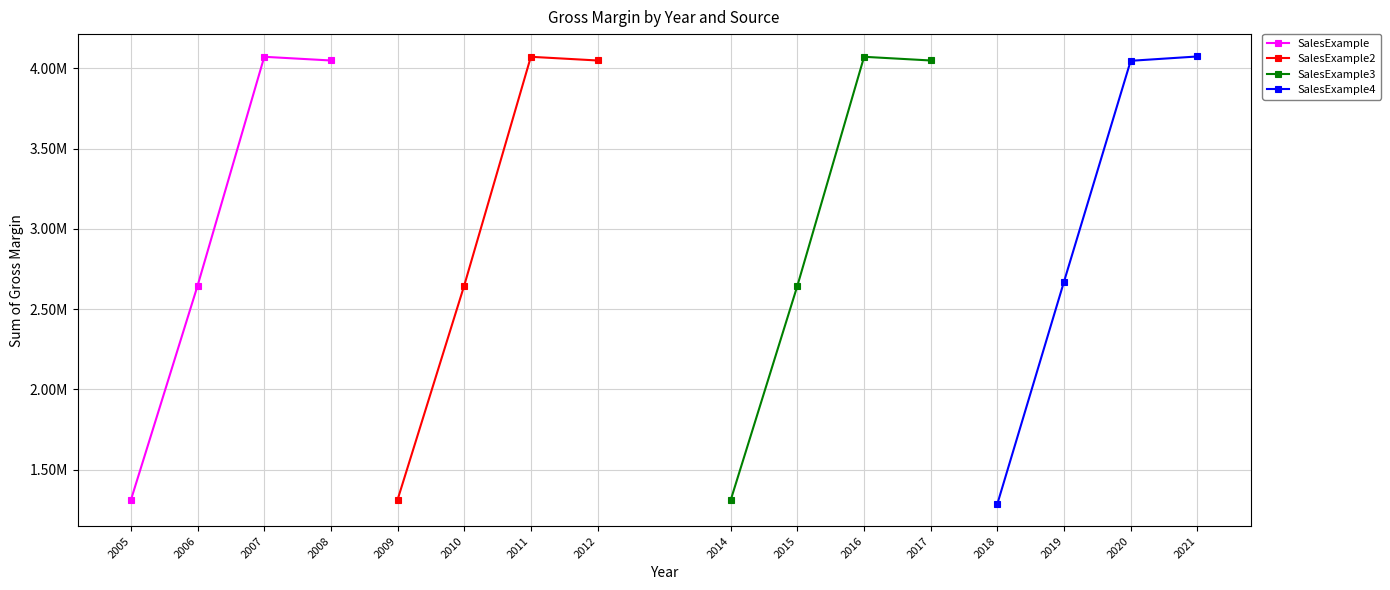

Rank the series by their maximum value, from lowest to highest.

SalesExample, SalesExample2, SalesExample3, SalesExample4